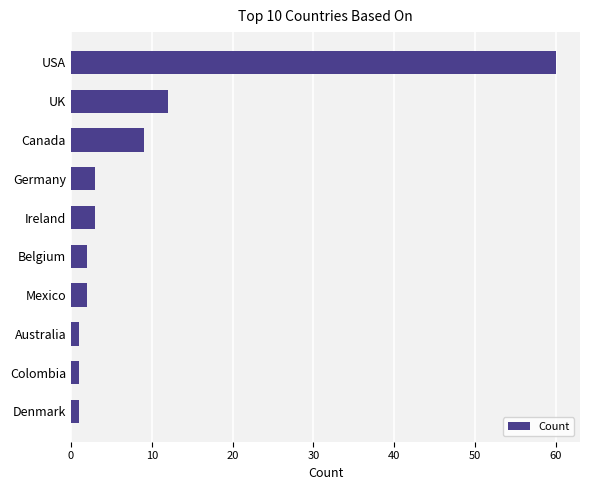

At which category does the chart reach its peak across all series?

USA